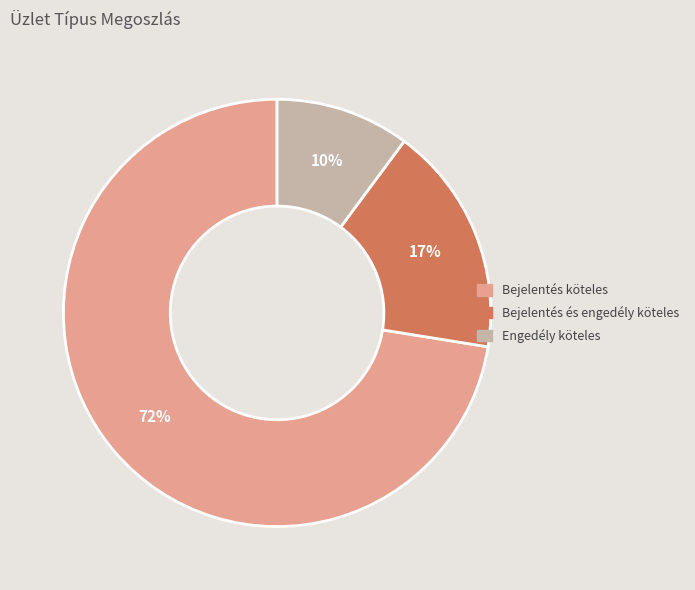

What percentage is the Engedély köteles slice, to the nearest percent?

10%